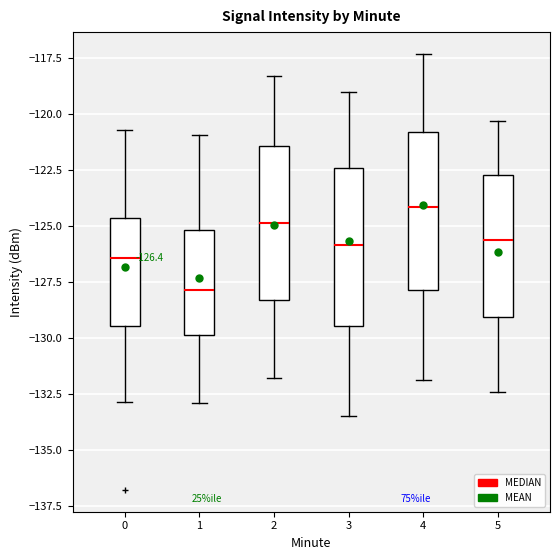

Which box's median line is the highest?

4